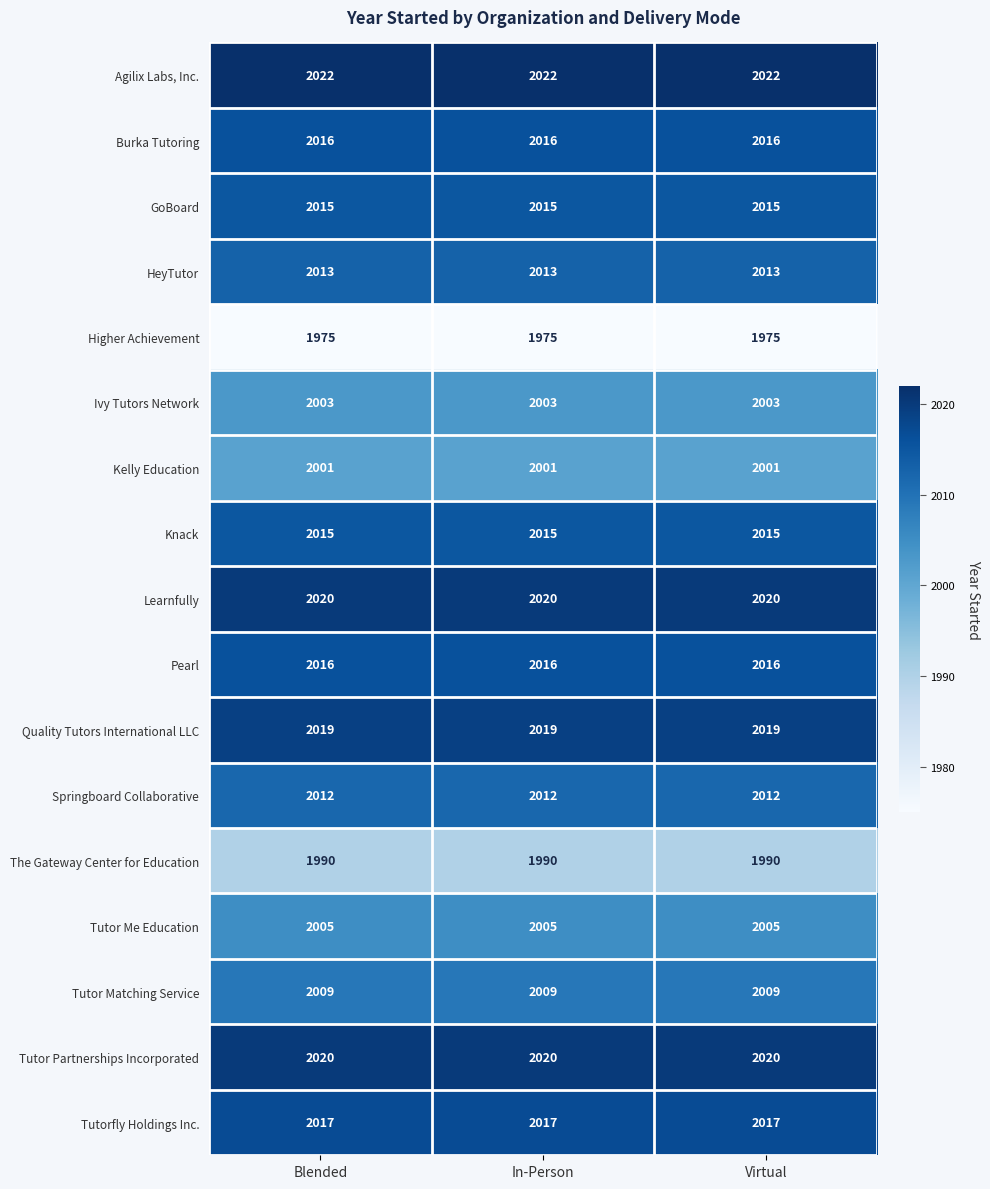

What is the sum of the Higher Achievement values at Blended and Virtual?

3950